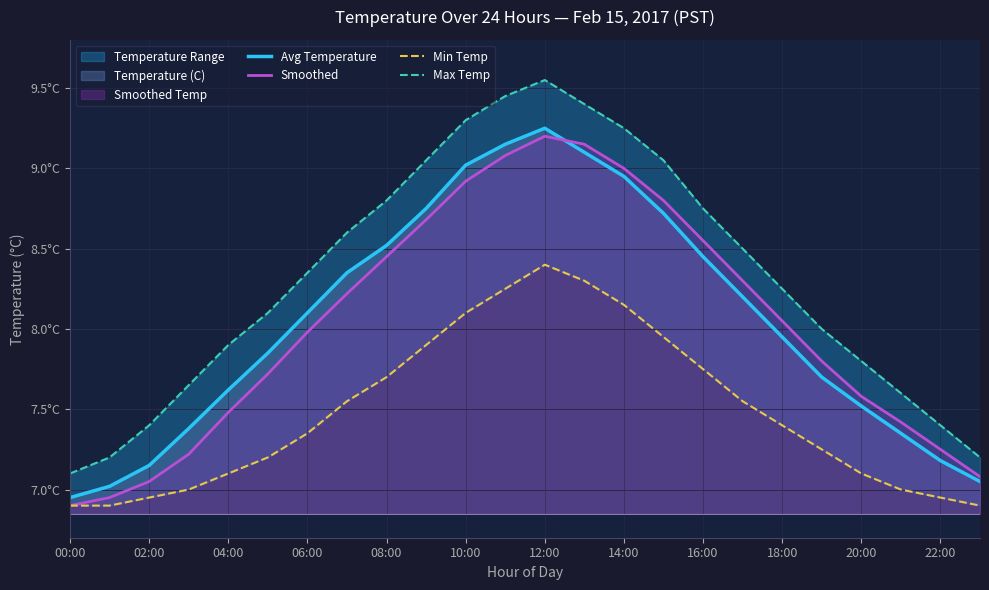

What is the average value of the Min Temp series?

7.5